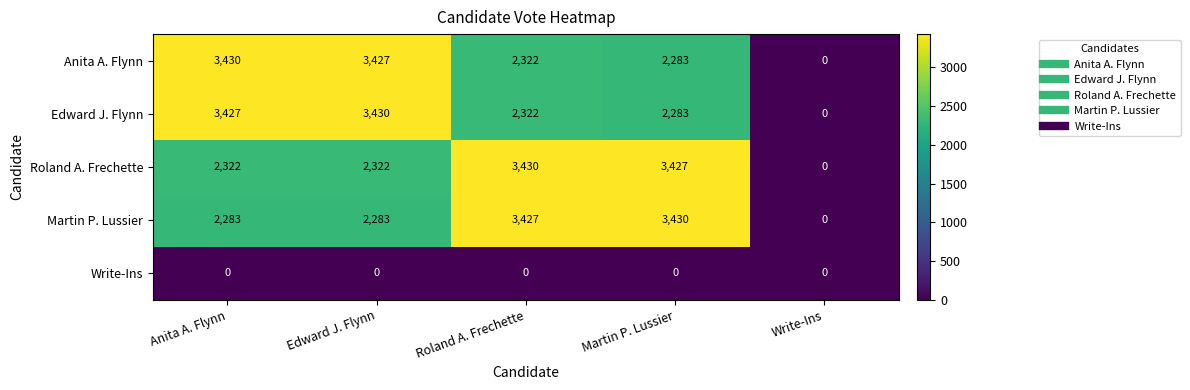

Rank the categories by Anita A. Flynn value from highest to lowest.

Anita A. Flynn, Edward J. Flynn, Roland A. Frechette, Martin P. Lussier, Write-Ins